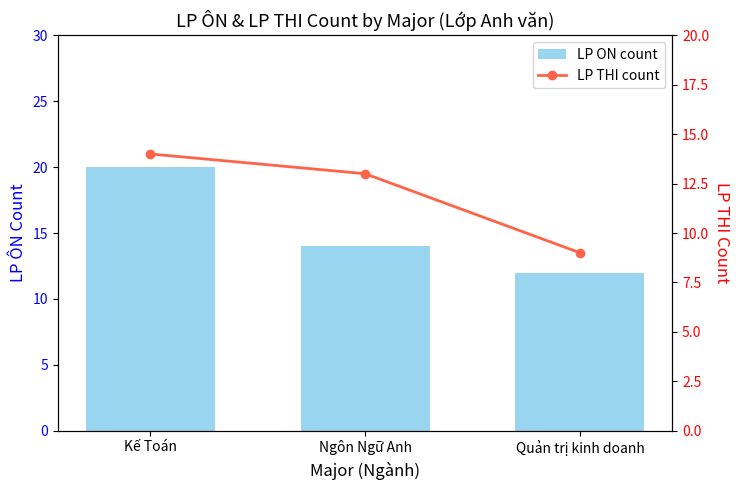

How many values in the LP THI count series are below 13?

1